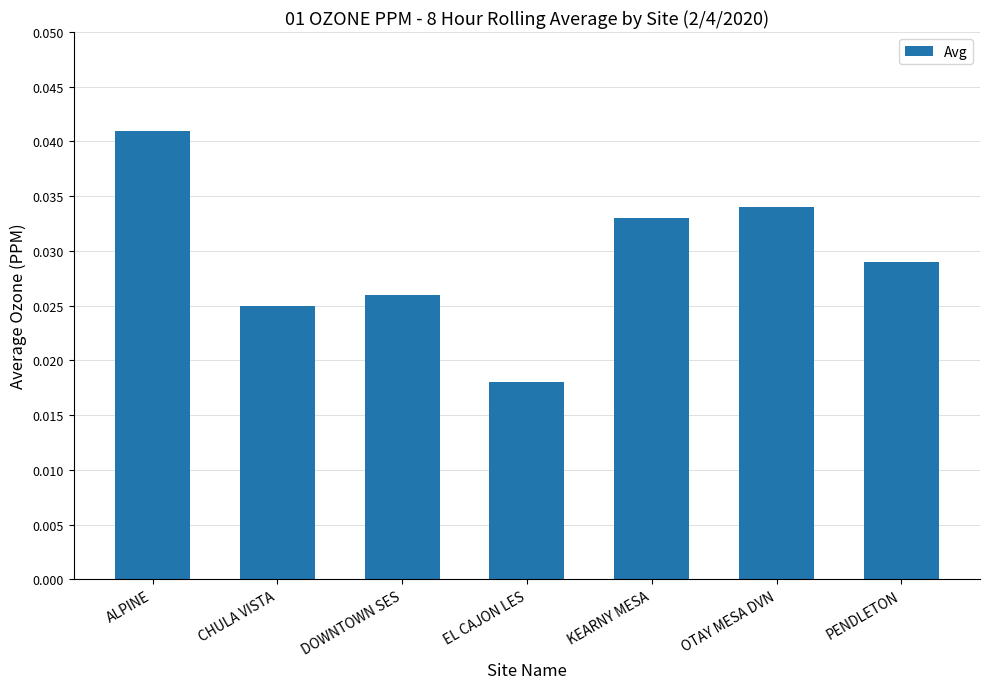

Between CHULA VISTA and KEARNY MESA, which is larger?

KEARNY MESA